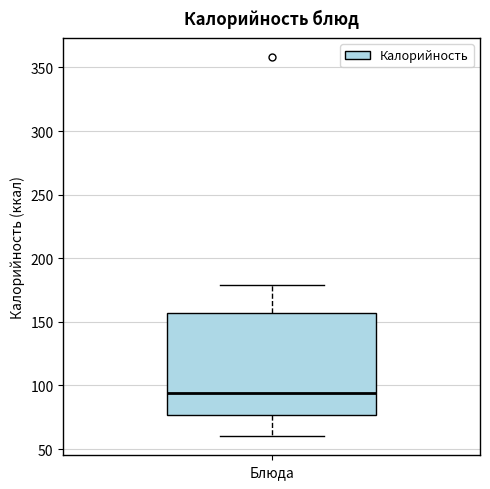

Transcribe this box plot: give where the median line is, the range the box spans, and where the two whiskers end, as read against the y-axis. The values are not printed on the chart, so give them approximately, as read against the axis.

median 95, box 75 to 155, whiskers 60 to 180